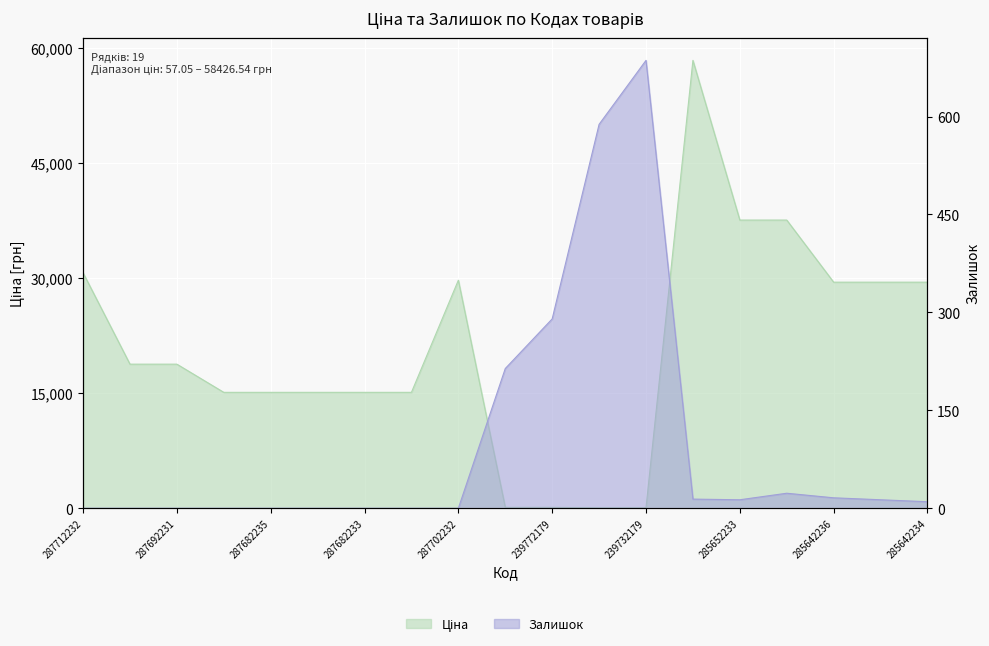

After their last crossing, which series has the higher values: Залишок or Ціна?

Ціна